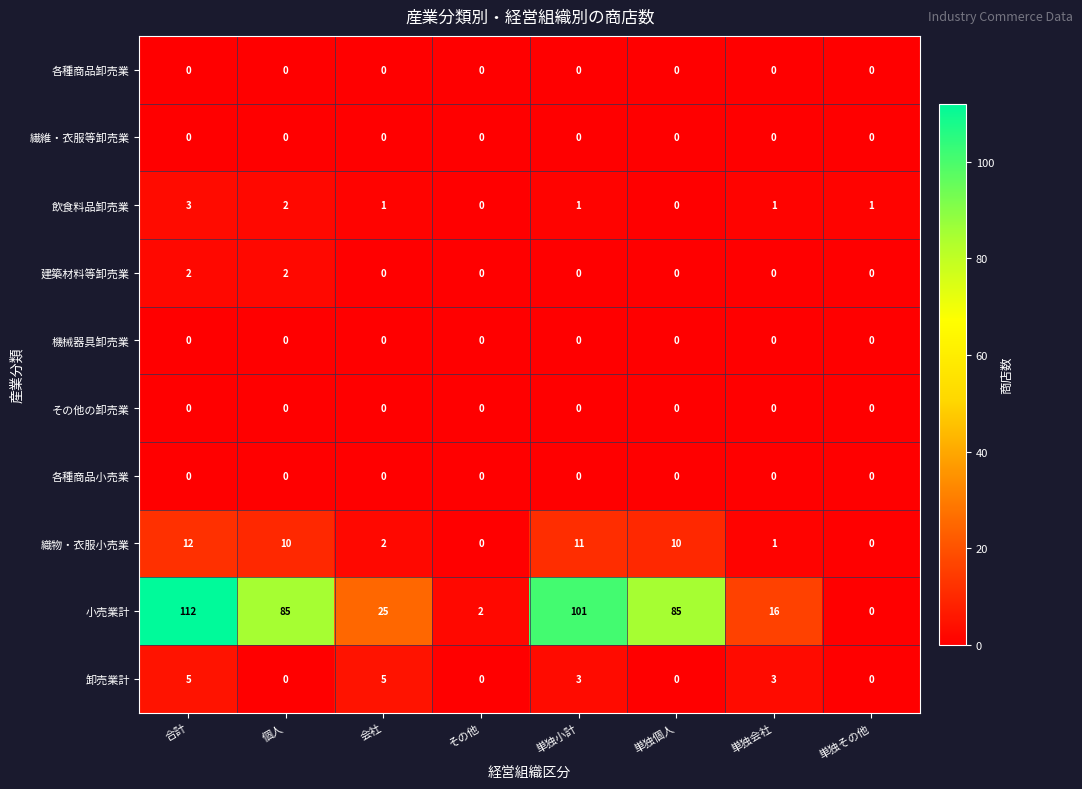

Is it true that 建築材料等卸売業 equals 0 at 単独その他?

True